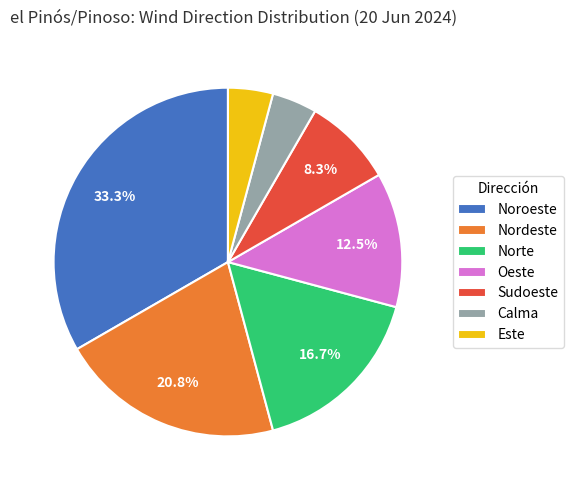

Do Este and Noroeste together represent more than half of the pie?

No